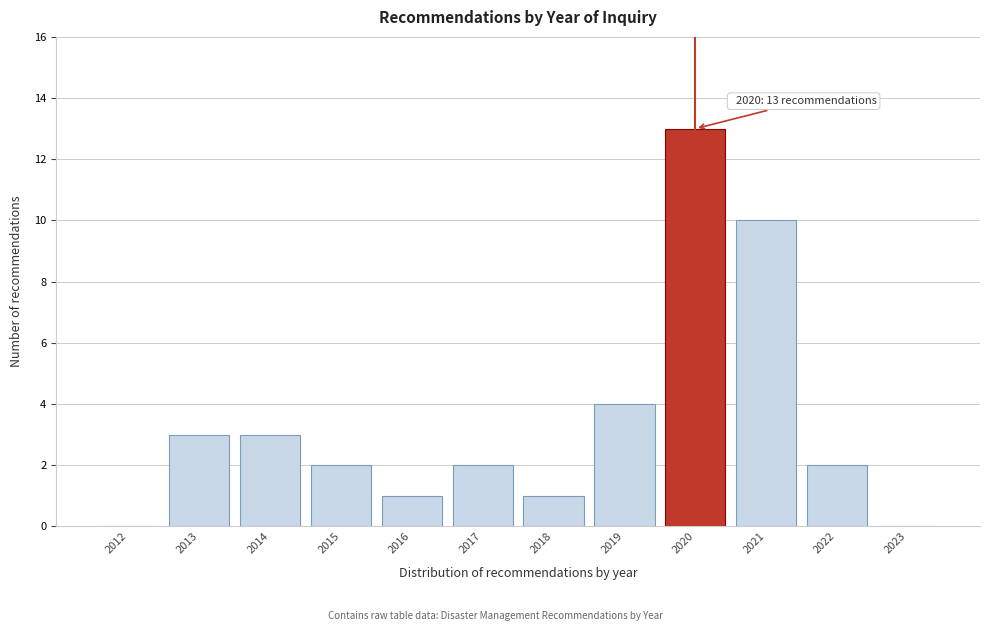

Reading left to right, extract all data points from this chart.

2012=0	2013=3	2014=3	2015=2	2016=1	2017=2	2018=1	2019=4	2020=13	2021=10	2022=2	2023=0